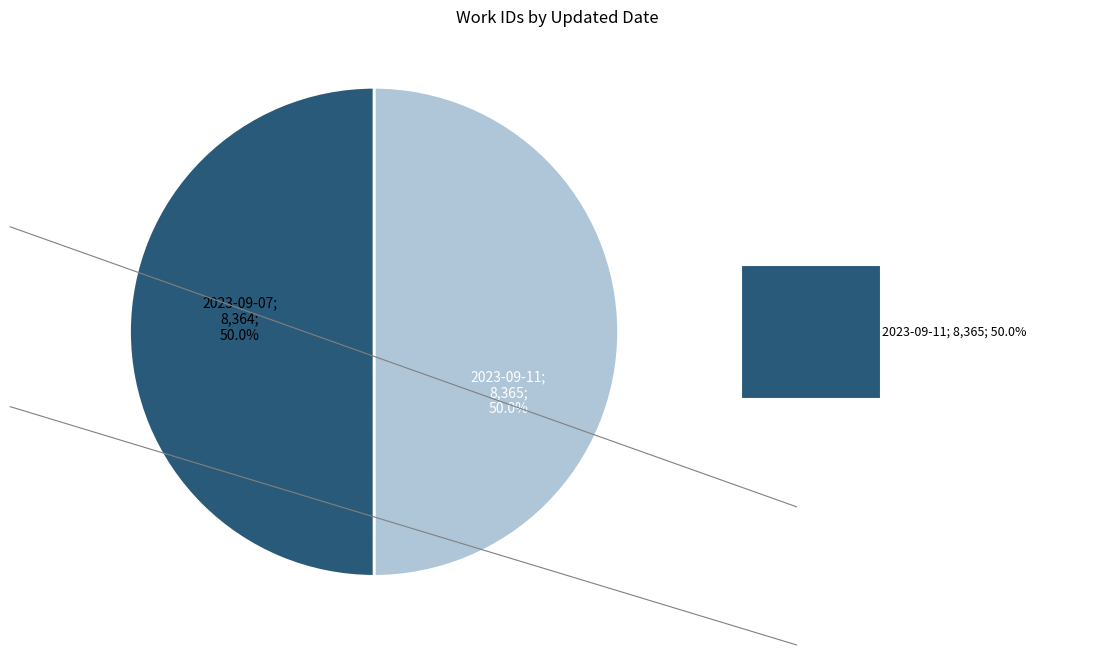

Which has a higher value, 2023-09-07 or 2023-09-11?

2023-09-11